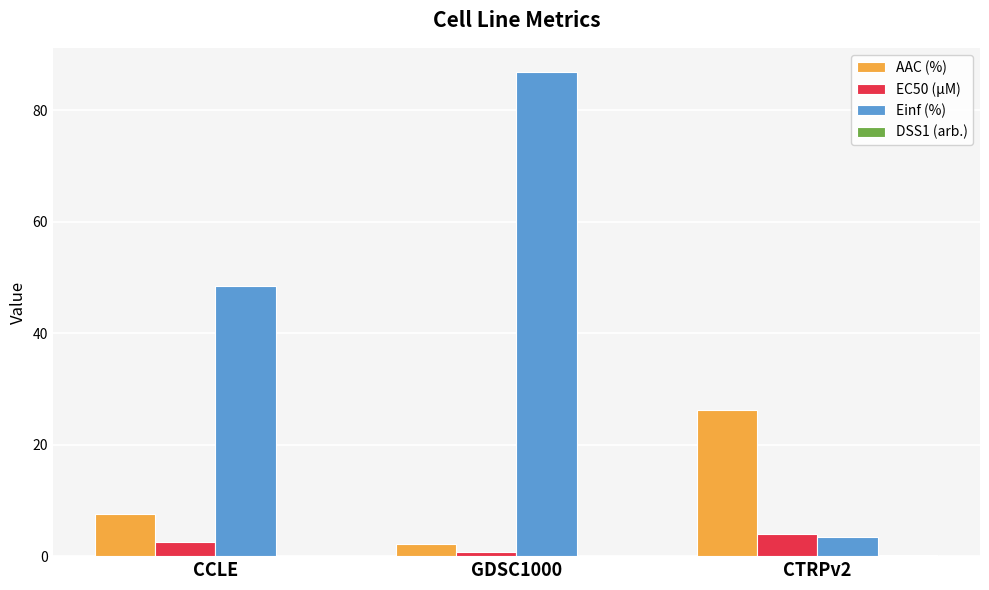

What is the total value across all series at GDSC1000?

89.9